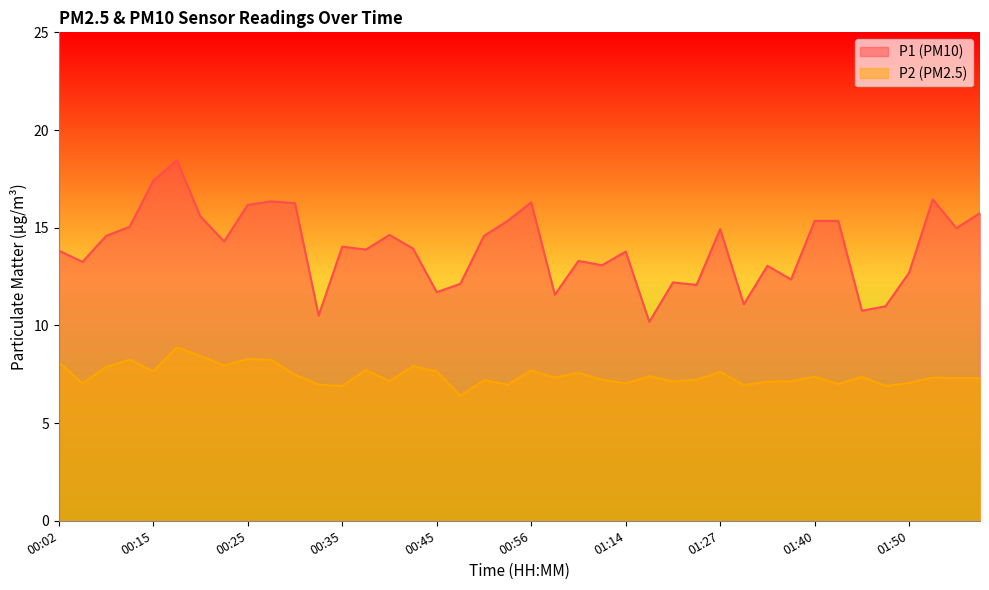

Is it true that P2 equals 12.3 at 00:51?

False